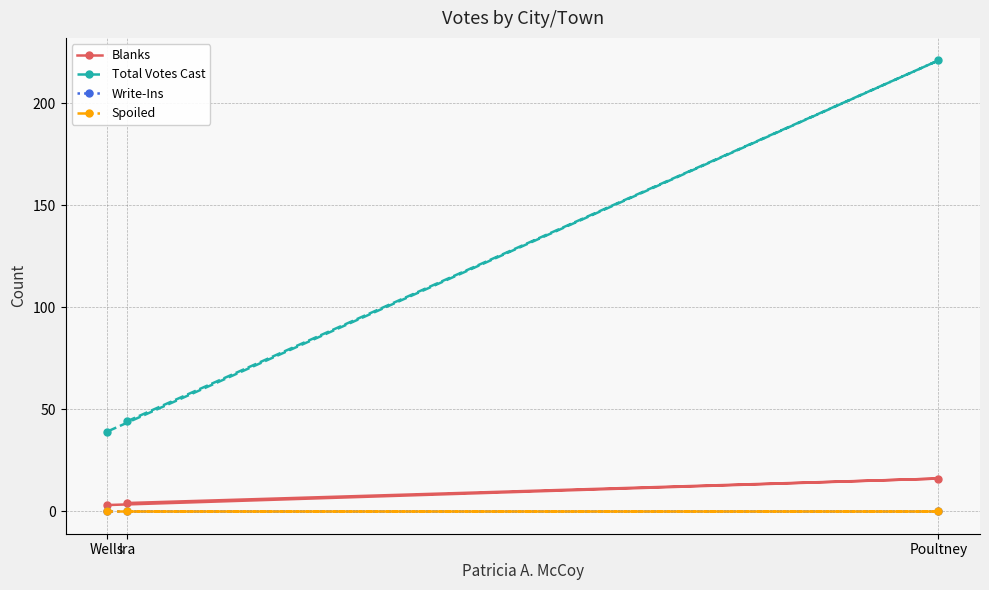

At Wells, list the series in order from smallest to largest.

Write-Ins, Spoiled, Blanks, Total Votes Cast